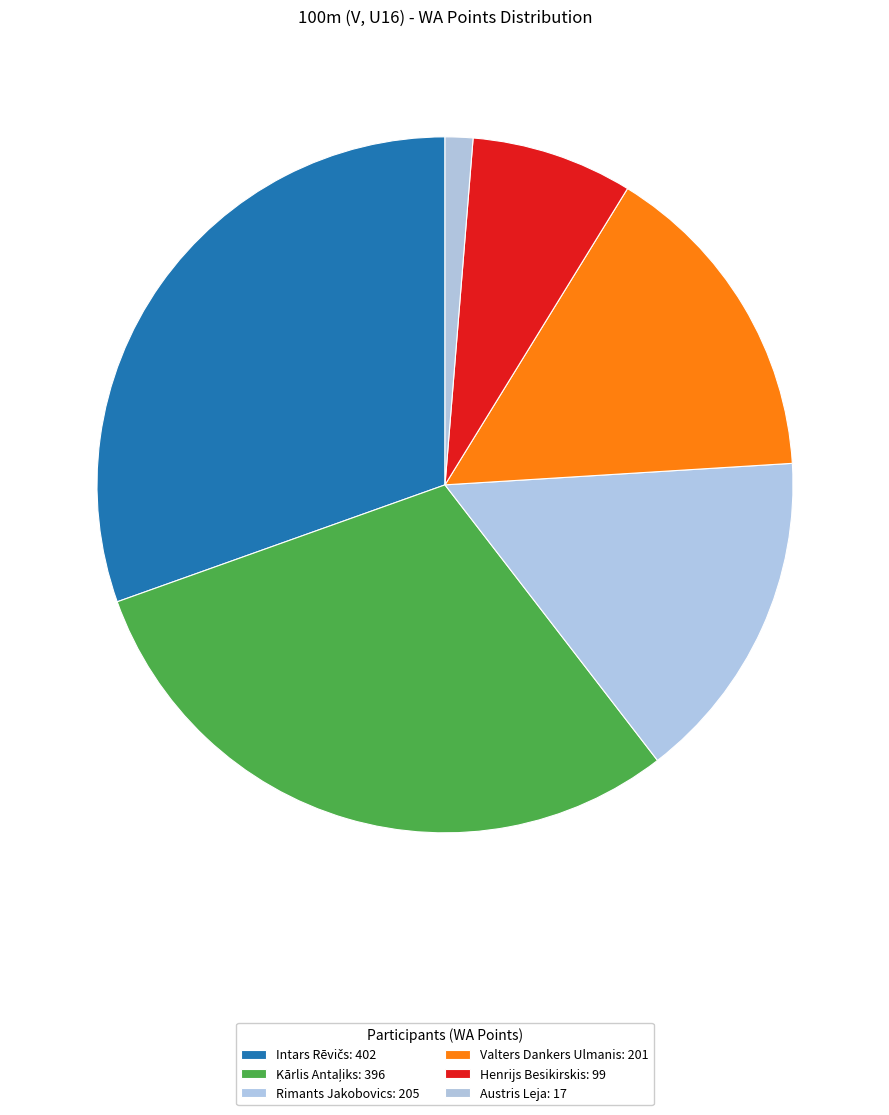

Is there a majority slice in this chart?

No